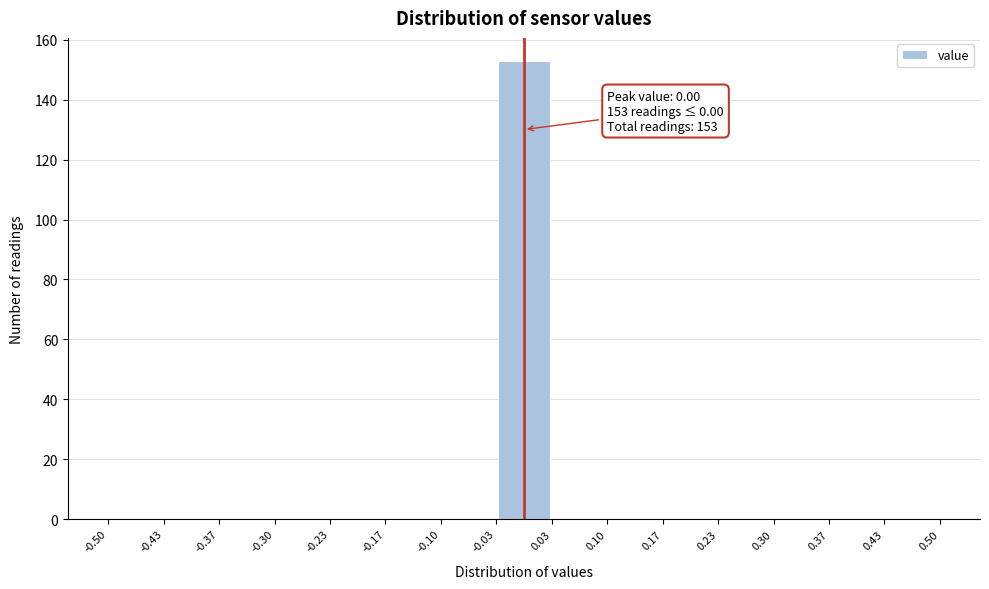

Which range on the x-axis has the tallest bar?

-0.03 to 0.03